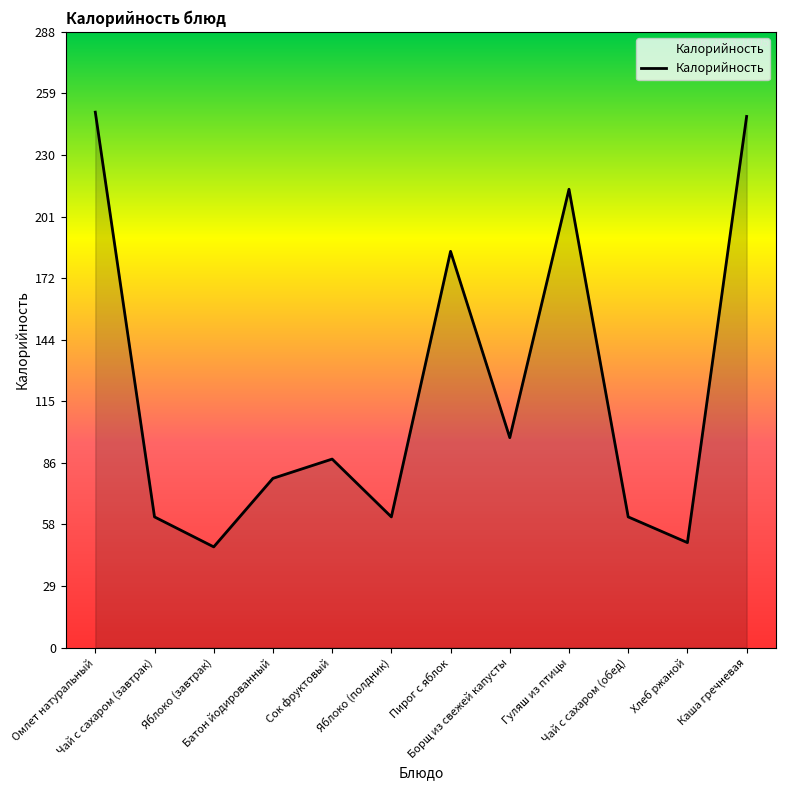

The chart shows a value of 108 at Каша гречневая. True or false?

False